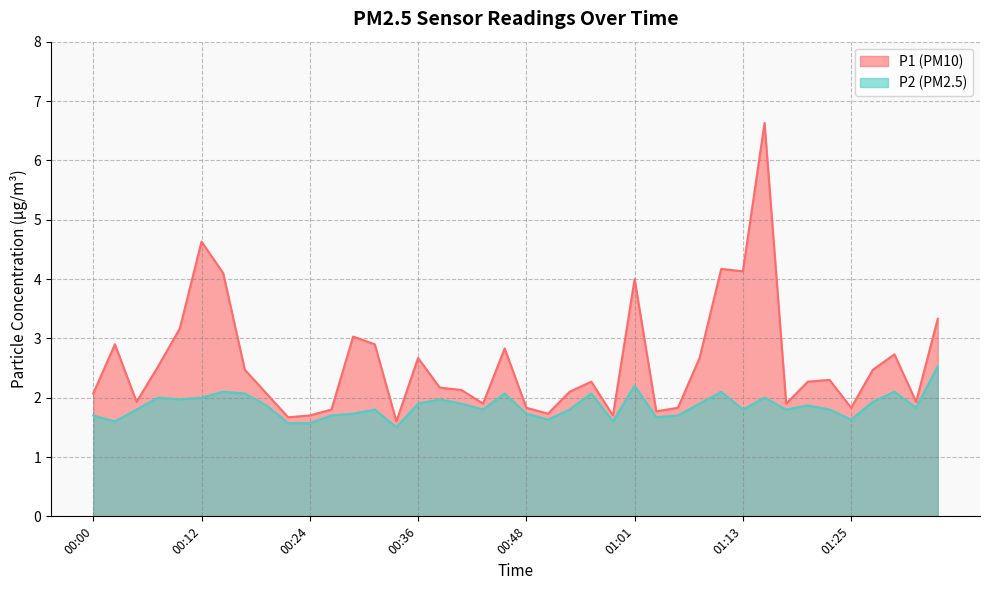

Which series has the largest total across all categories?

P1